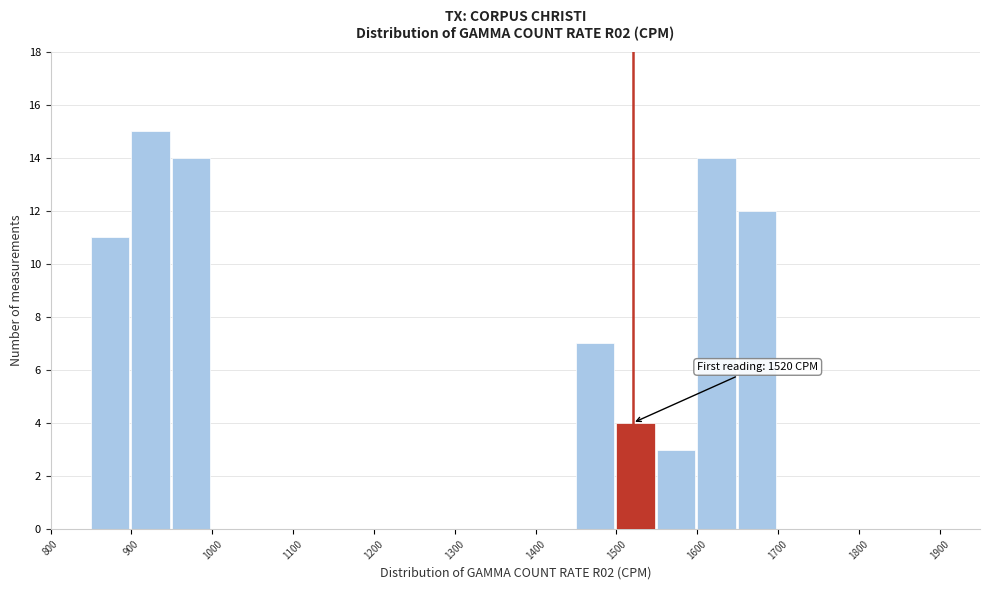

Which range on the x-axis has the tallest bar?

900 to 950